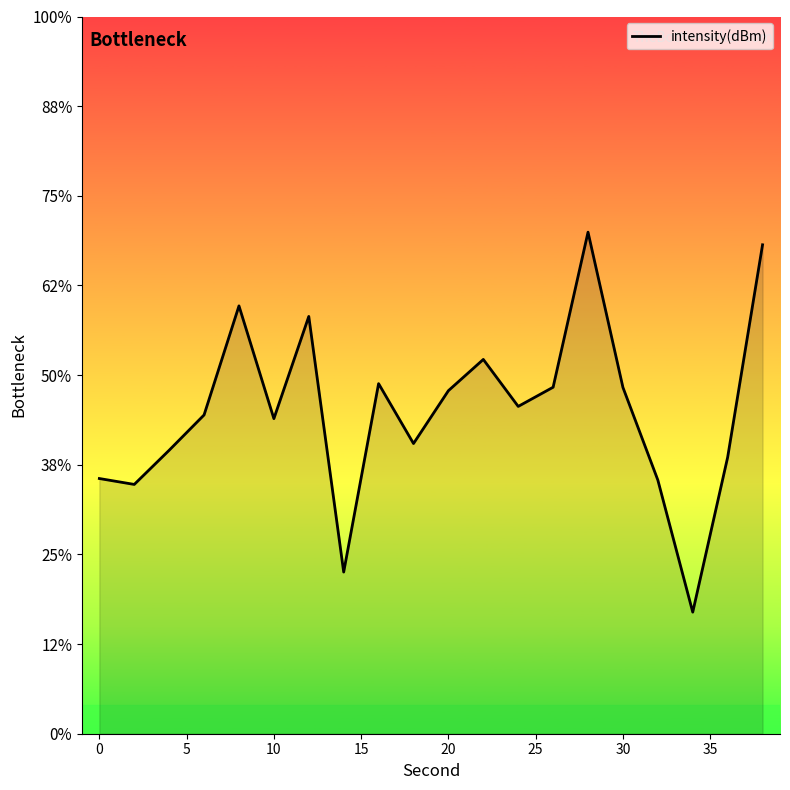

Is it true that the value at 11 is -181.5?

False